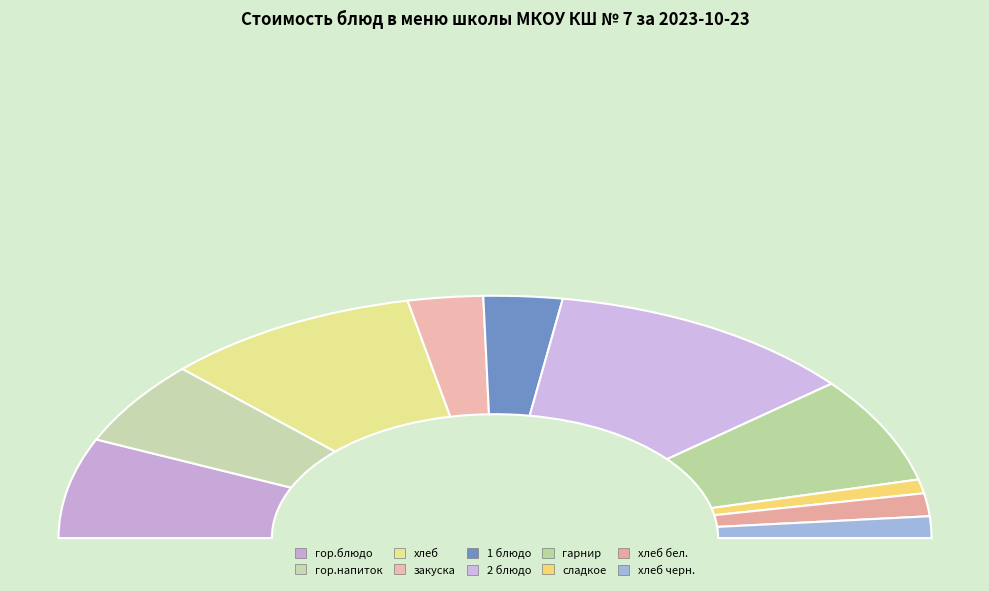

Count the number of slices in the pie.

10